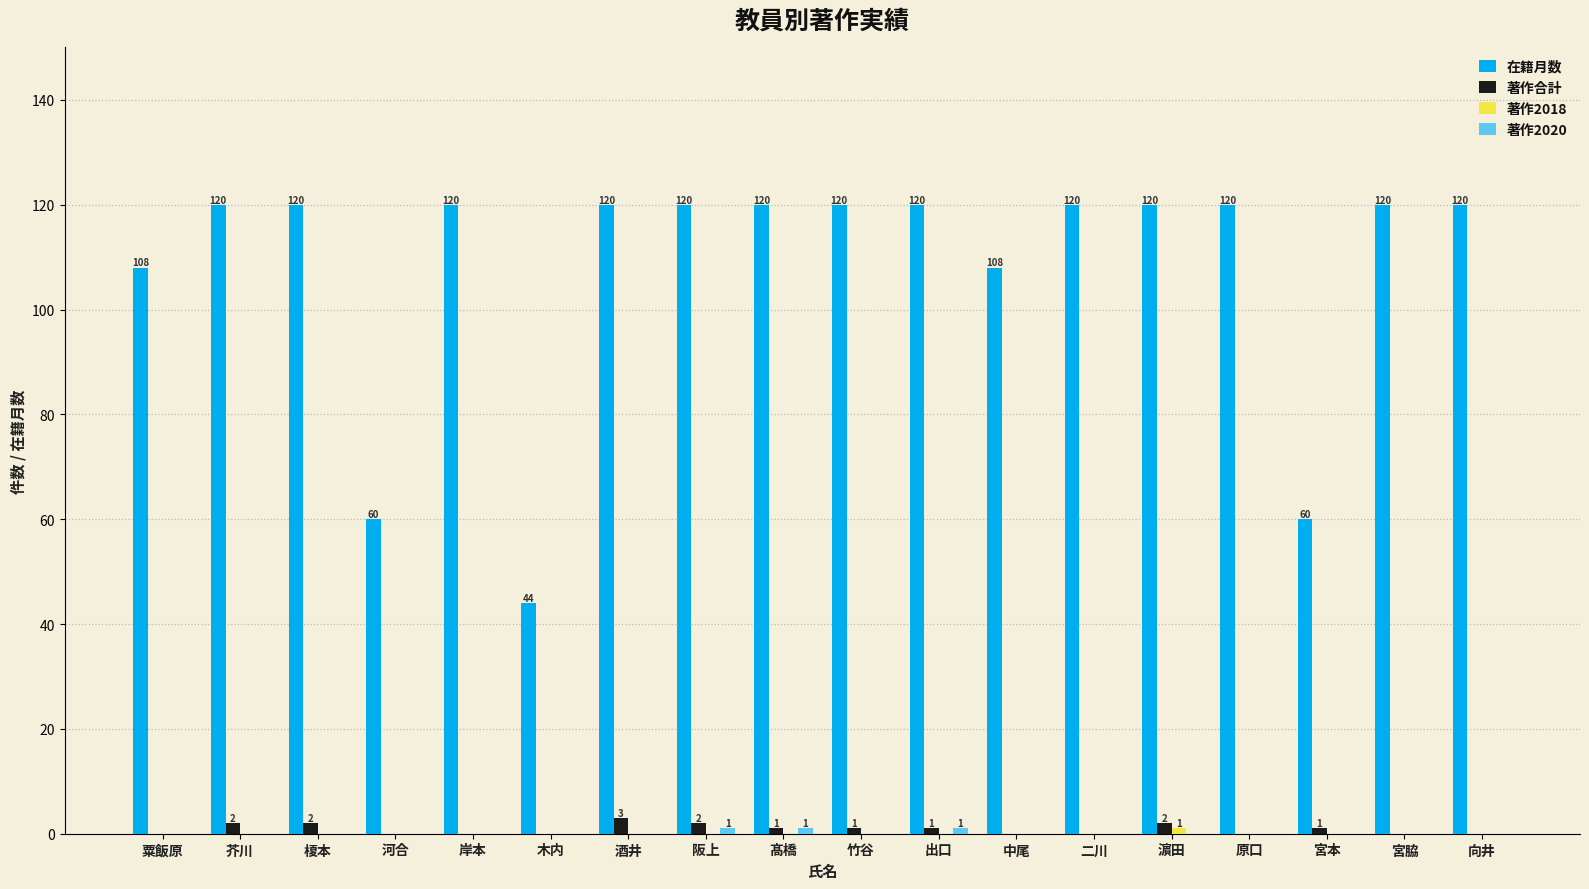

True or false: 著作合計 has a value of 2 at 榎本.

True